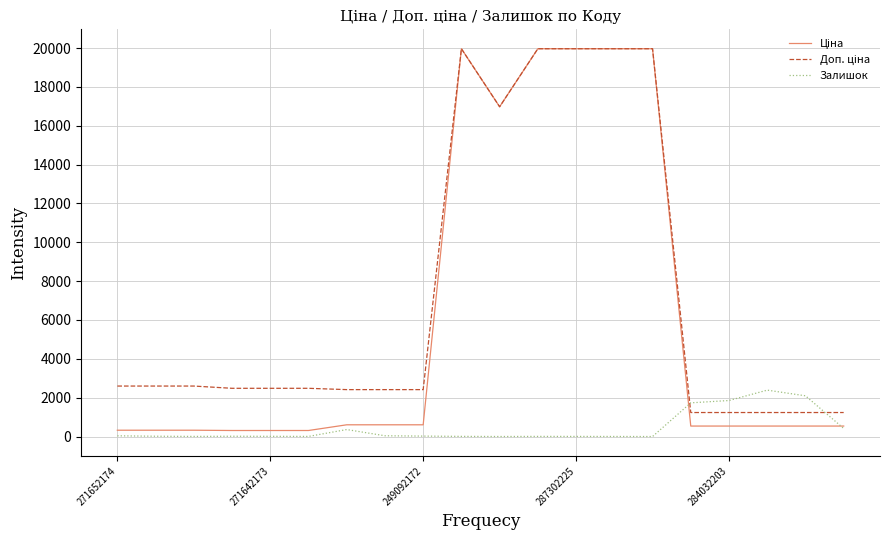

What is the greatest value displayed?

19964.2